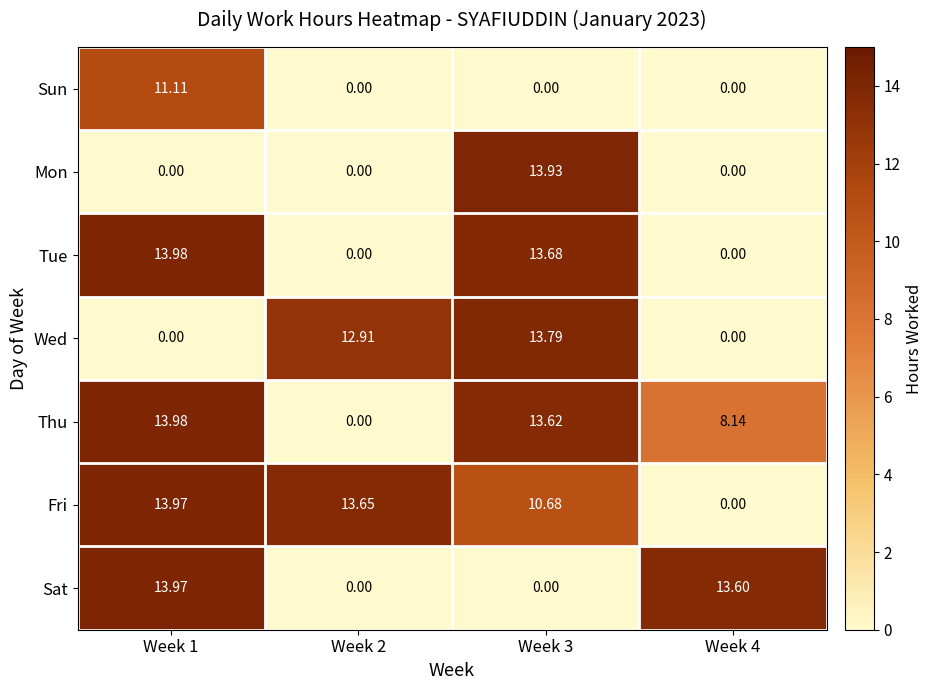

Which series changed the most between Week 2 and Week 3?

Mon